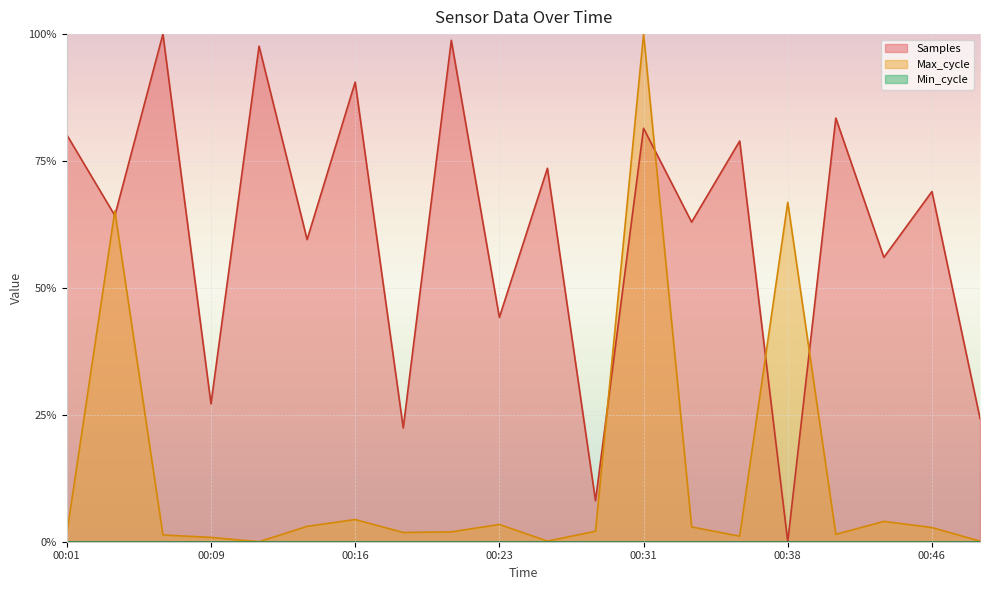

Does the chart display data point markers on the line(s)?

No